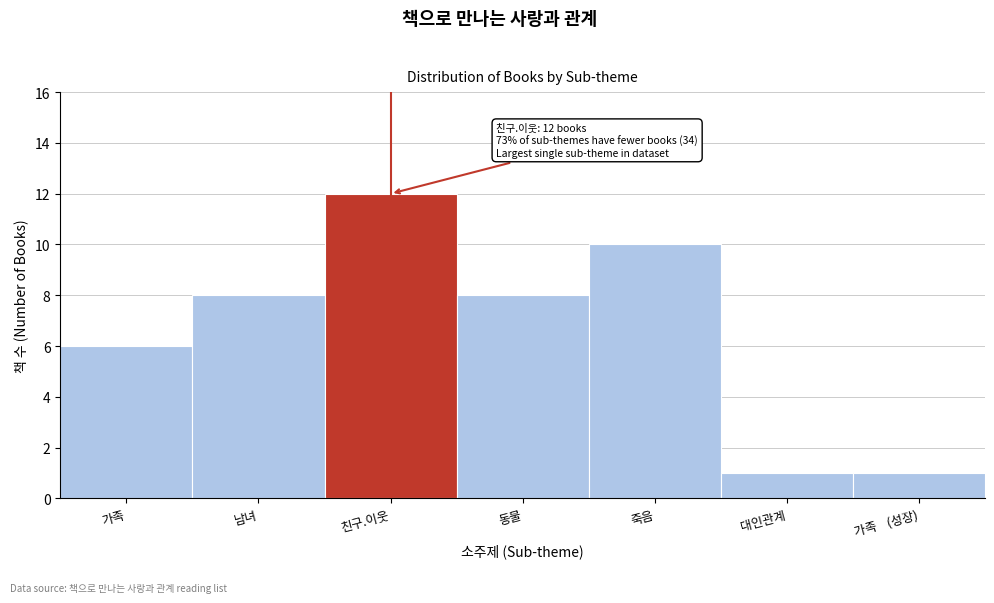

Reading left to right, list all the values displayed in this chart.

6	8	12	8	10	1	1